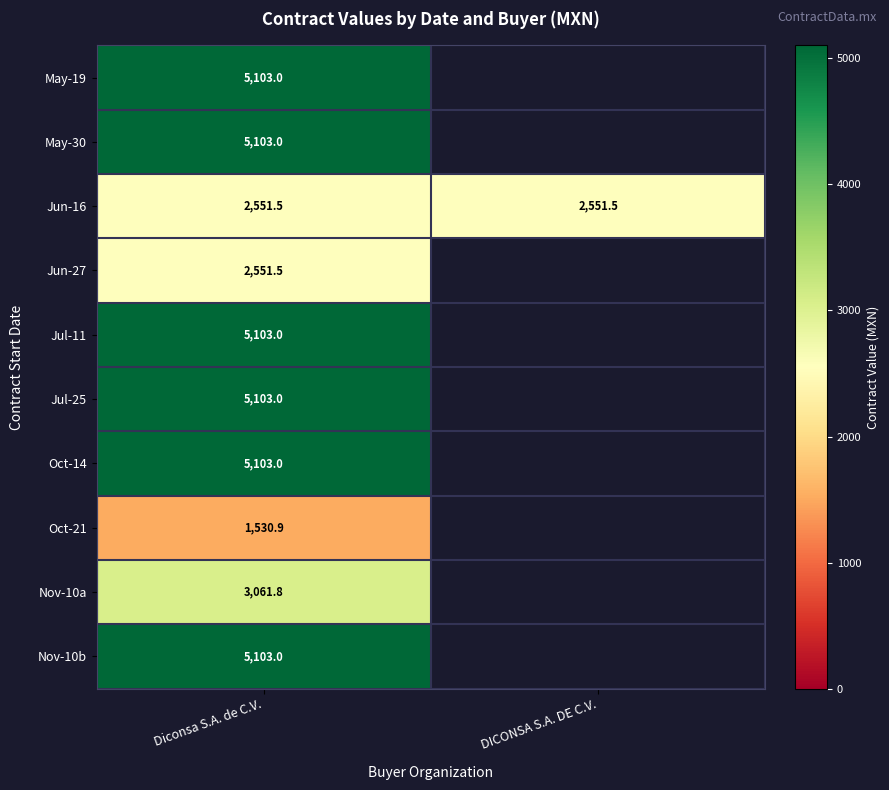

The value of Jun-16 at Diconsa S.A. de C.V. is 4310.0. True or false?

False